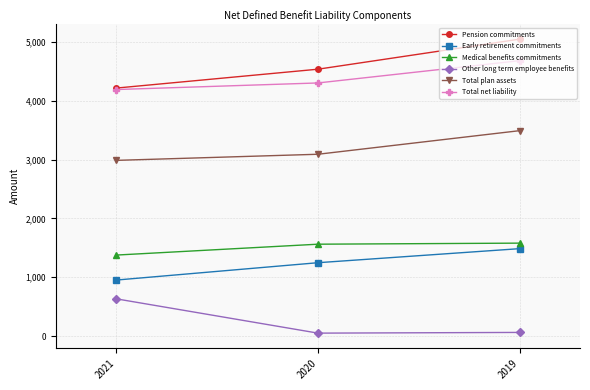

Rank the series by their maximum value, from highest to lowest.

Pension commitments, Total net liability, Total plan assets, Medical benefits commitments, Early retirement commitments, Other long term employee benefits